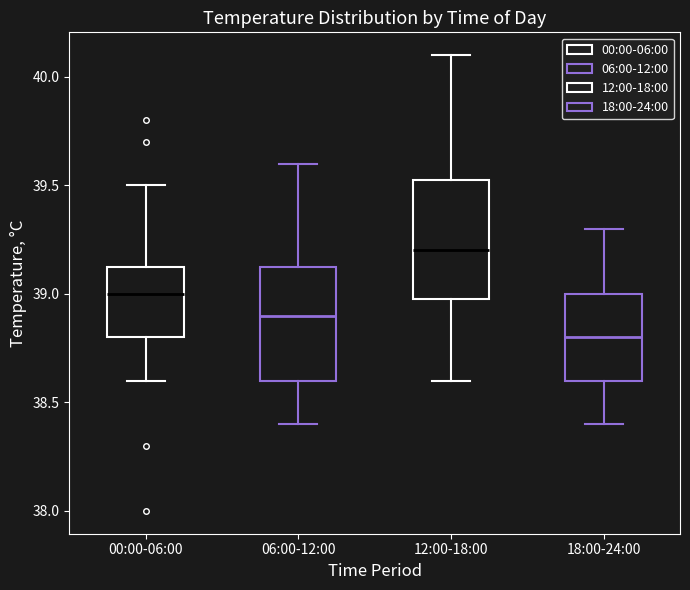

Where is the upper edge of the box for 06:00-12:00 on the y-axis? The values are not printed on the chart, so give them approximately, as read against the axis.

39.15